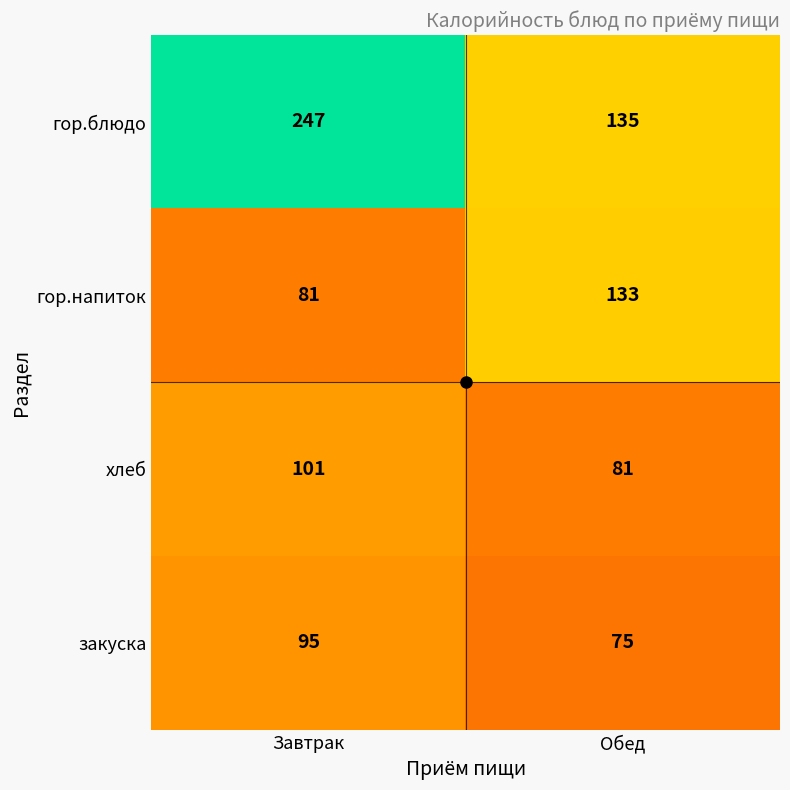

What is the greatest value displayed?

247